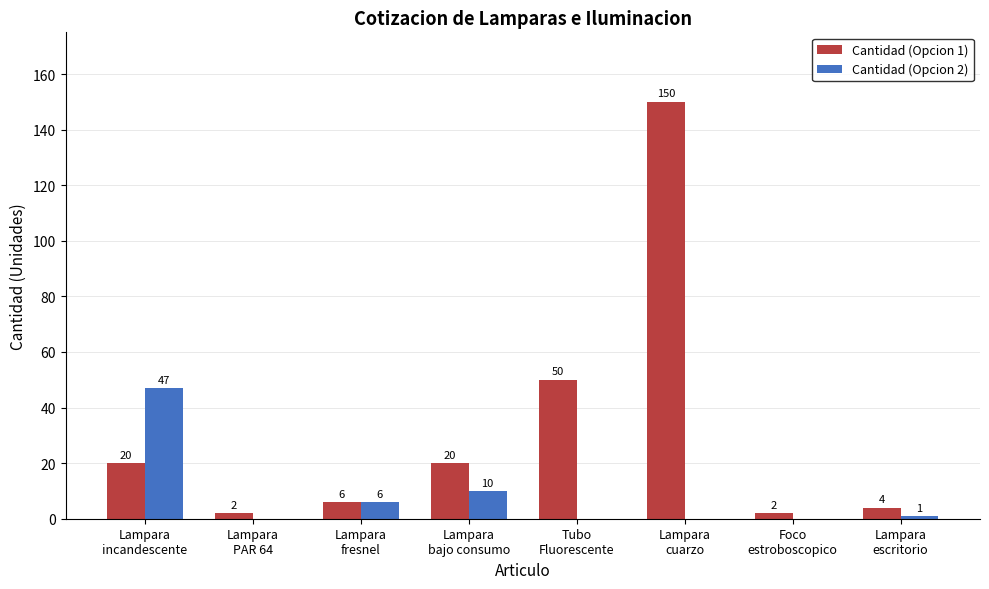

Which series has the largest total across all categories?

Cantidad (Opcion 1)